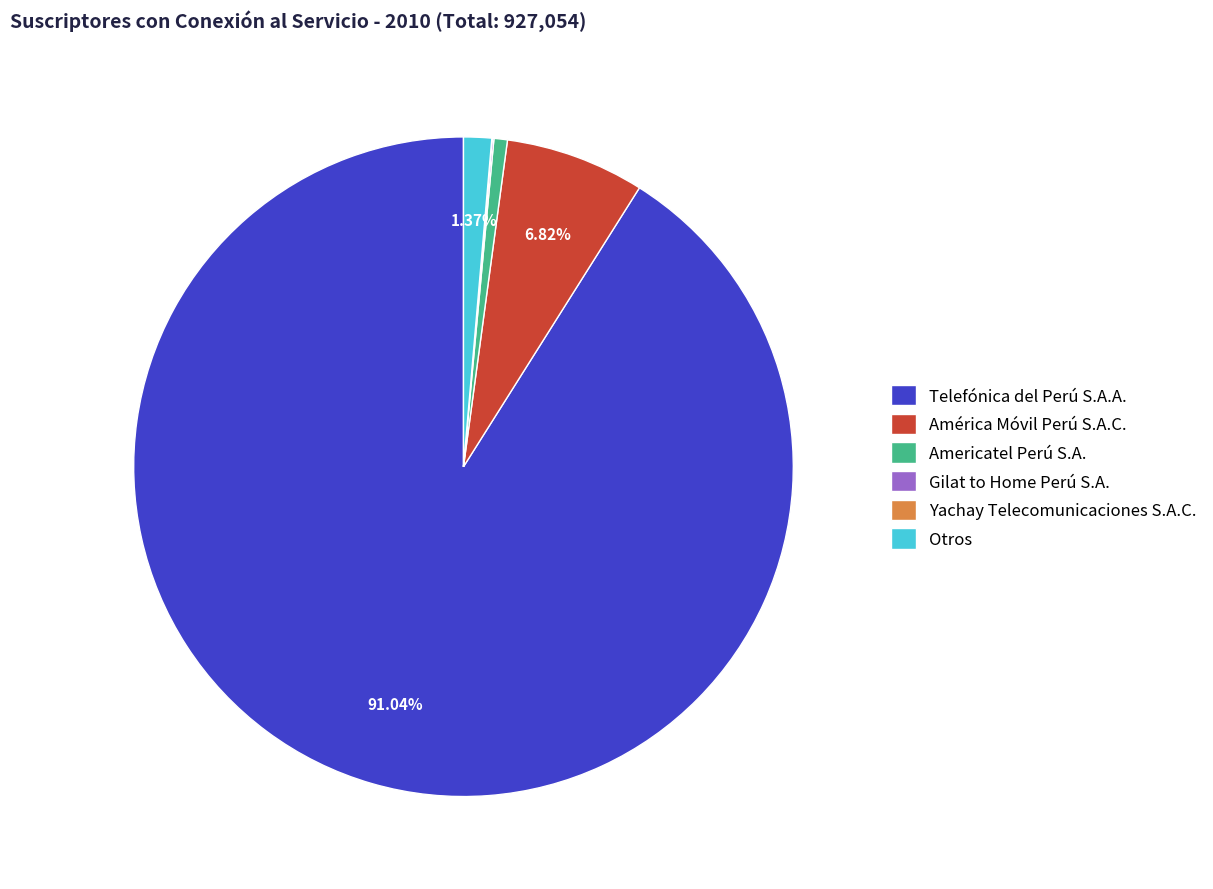

Is the sum of América Móvil Perú S.A.C. and Americatel Perú S.A. greater than half?

No